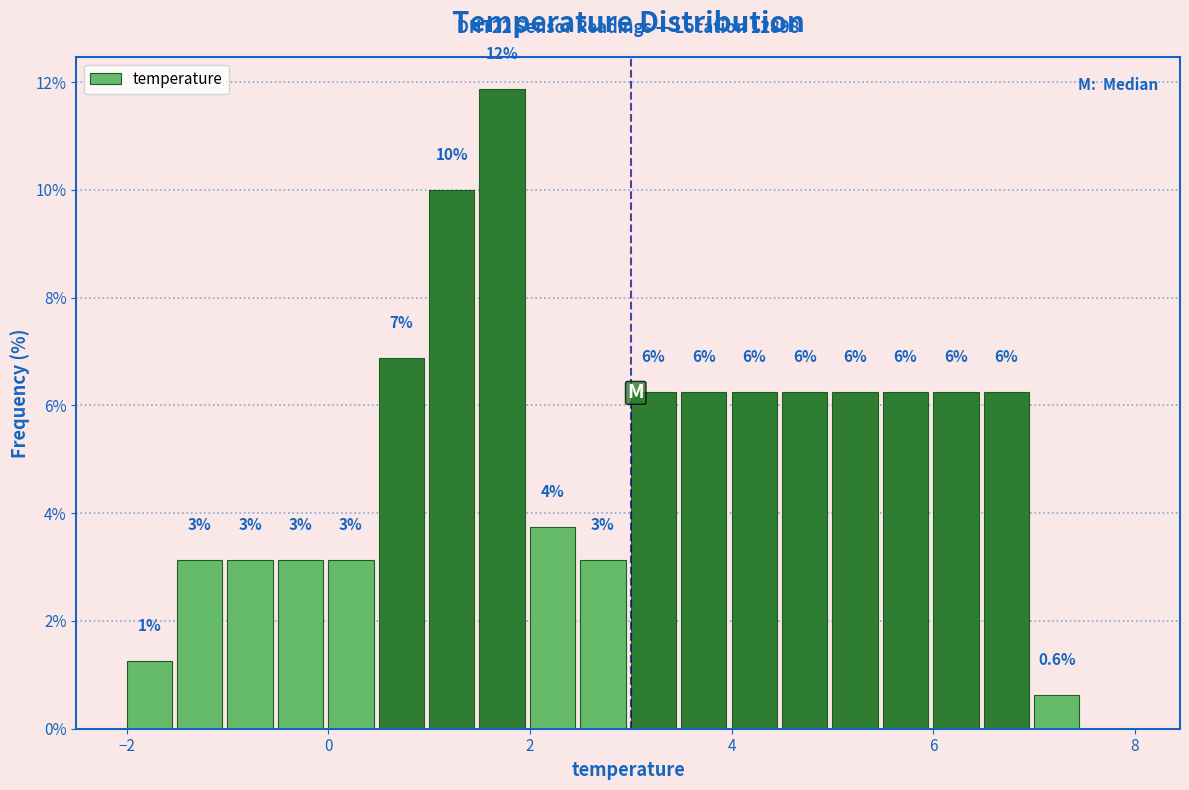

Around what value on the x-axis is the tallest bar? Give the approximate position of its centre, as read against the axis.

1.8